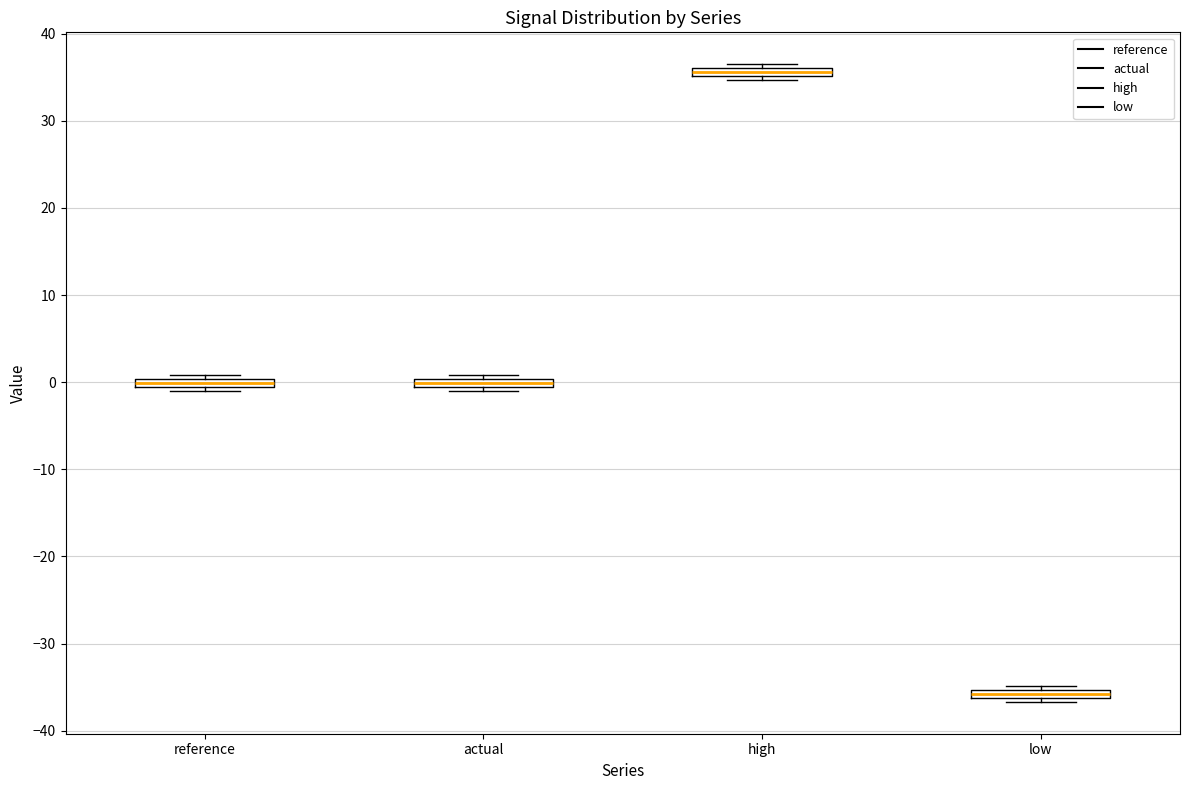

Where is the lower edge of the box for high on the y-axis? The values are not printed on the chart, so give them approximately, as read against the axis.

35